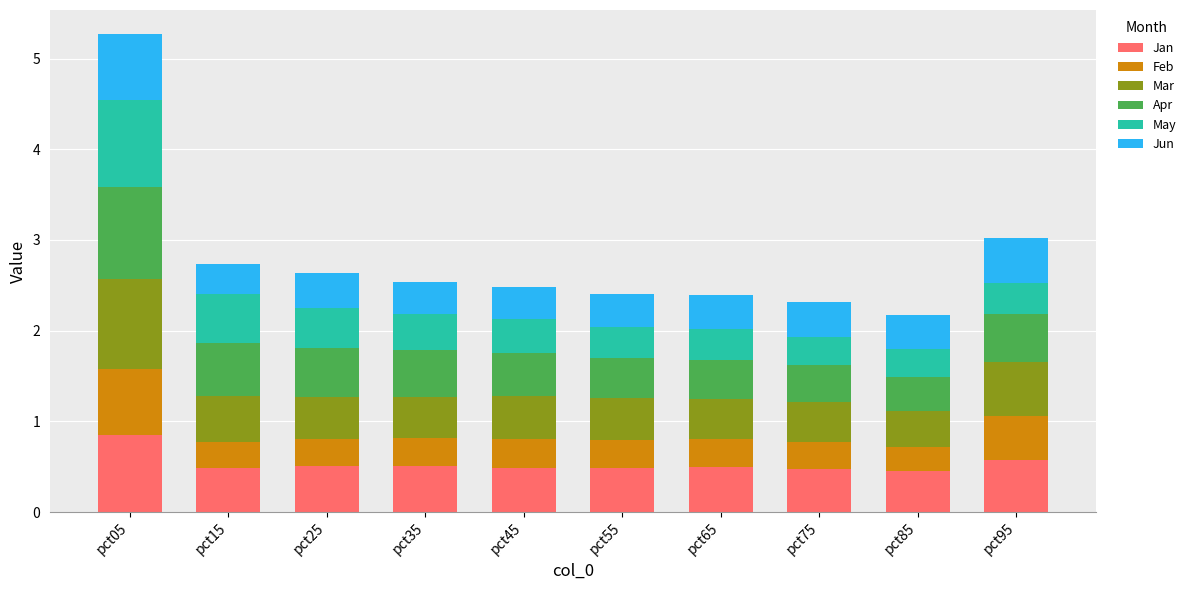

What are all the series names shown in the legend?

Jan, Feb, Mar, Apr, May, Jun